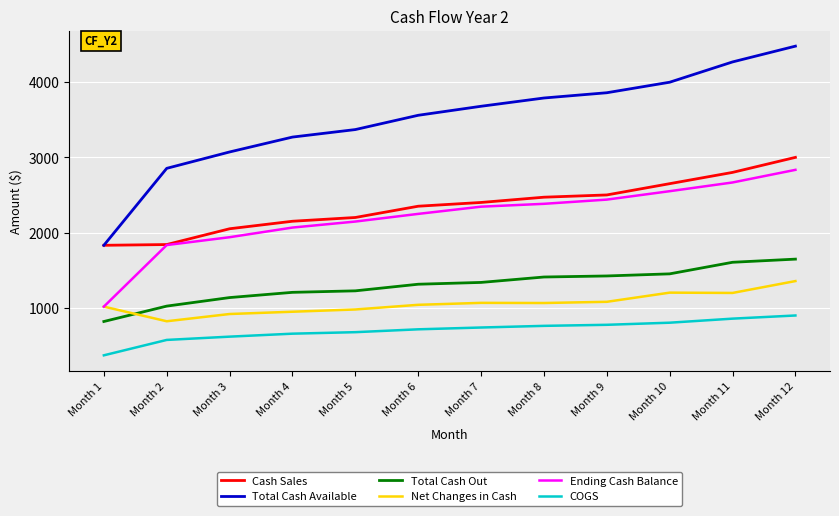

The value of Total Cash Out at Month 11 is 383.9. True or false?

False